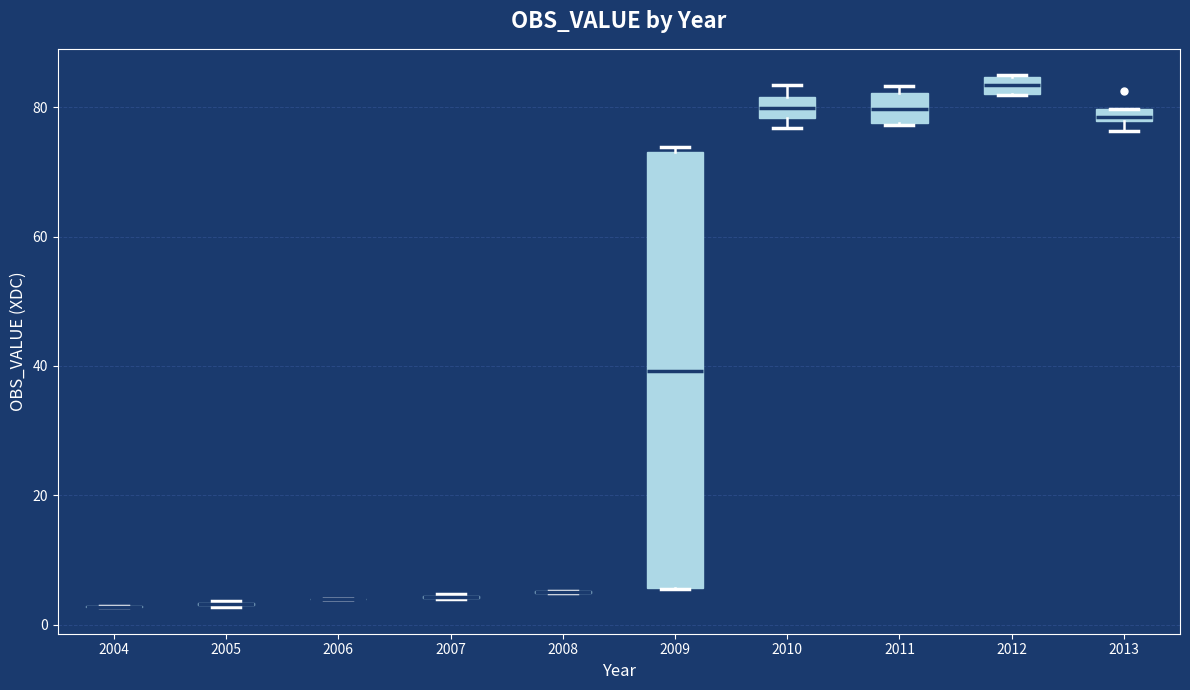

Comparing the boxes themselves (not the whiskers), which one is the tallest?

2009